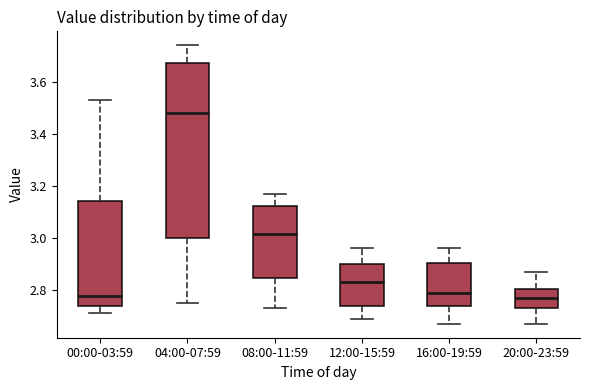

Which box is the tallest, from its lower edge to its upper edge?

04:00-07:59